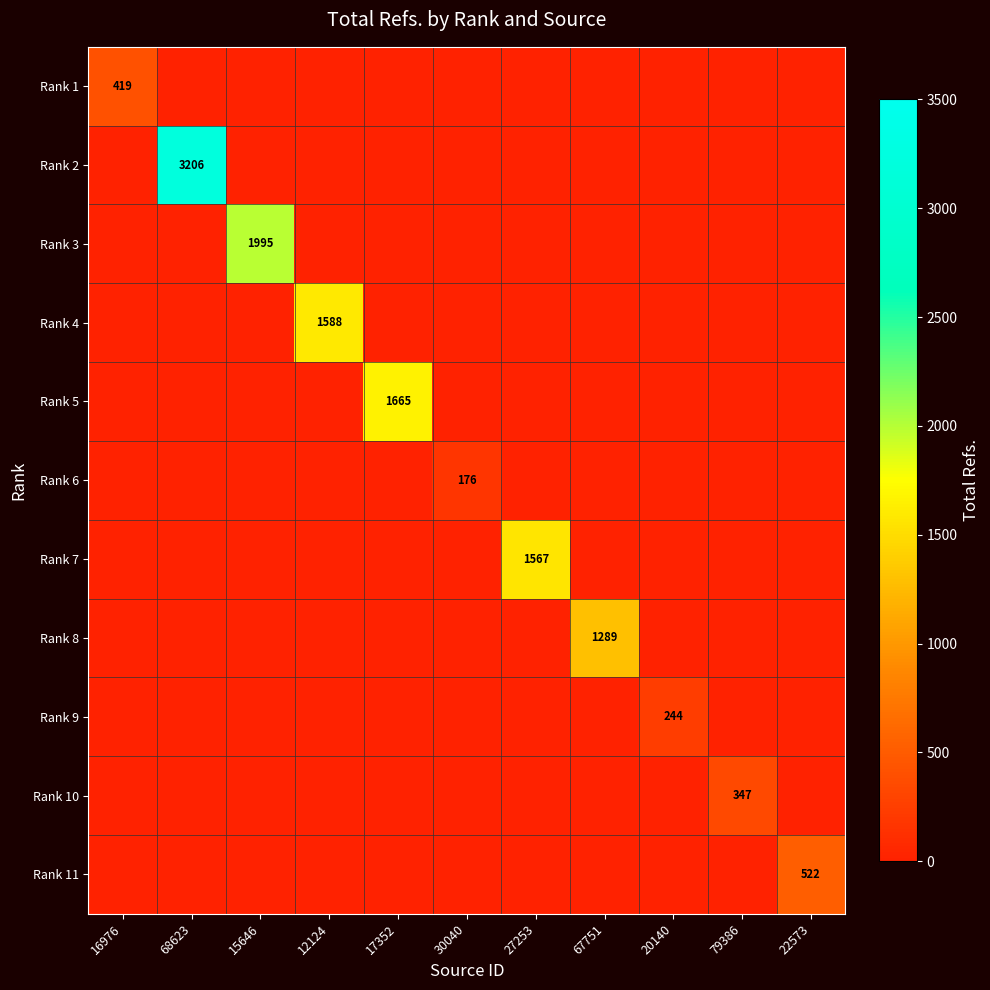

Is it true that Rank 3 equals 1995 at 15646?

True